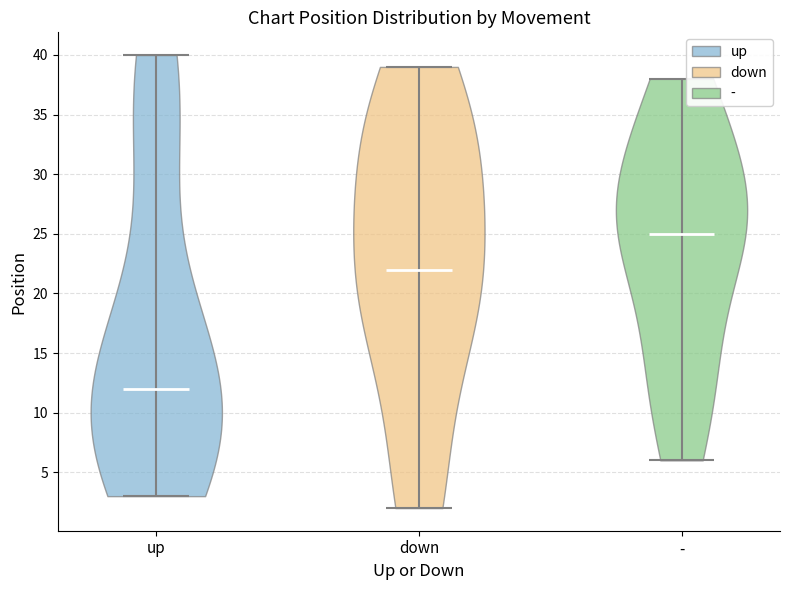

Reading left to right, read every violin against the y-axis: where its median line is, and the lowest and highest points it reaches. The values are not printed on the chart, so give them approximately, as read against the axis.

up: median line 12, lowest point 3, highest point 40
down: median line 22, lowest point 2, highest point 39
-: median line 25, lowest point 6, highest point 38